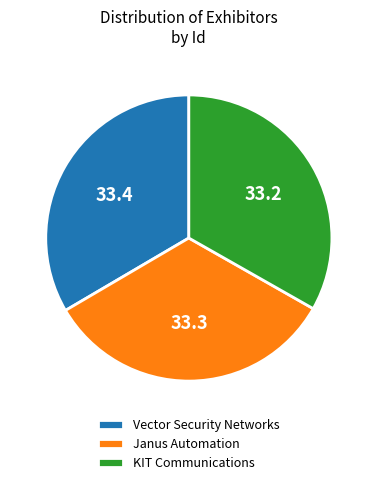

True or false: KIT Communications accounts for 33% of the total.

True